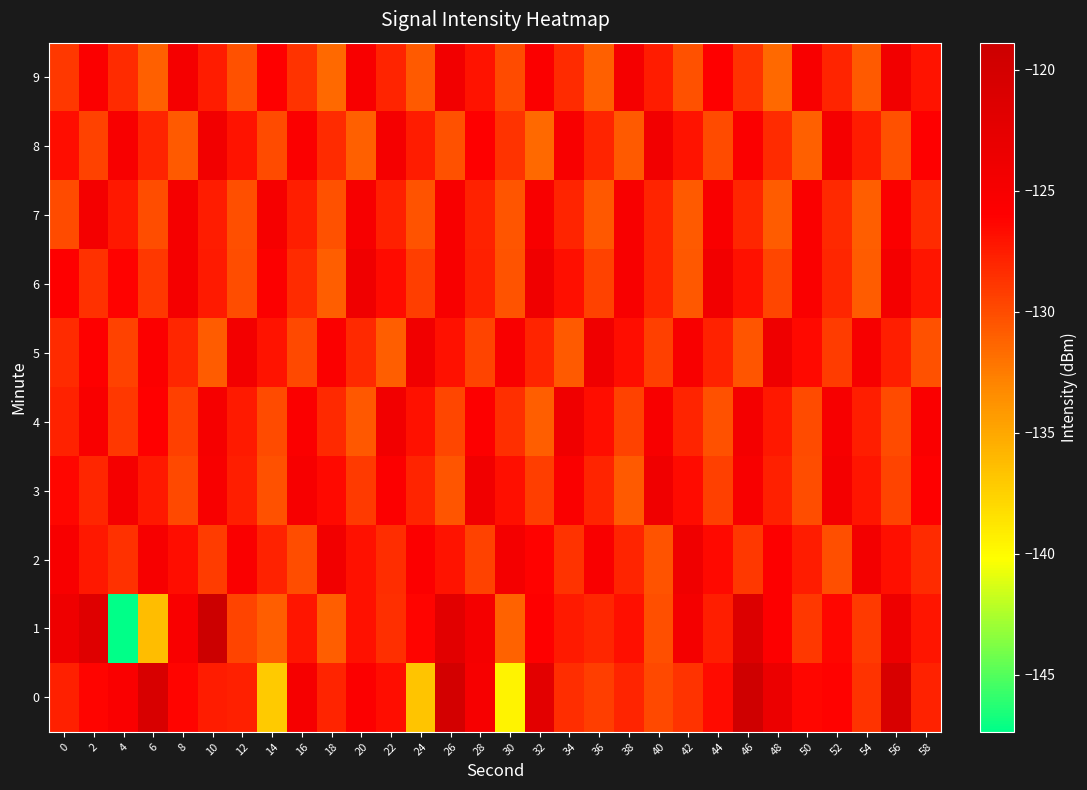

At which category is the sum across all series the highest?

46